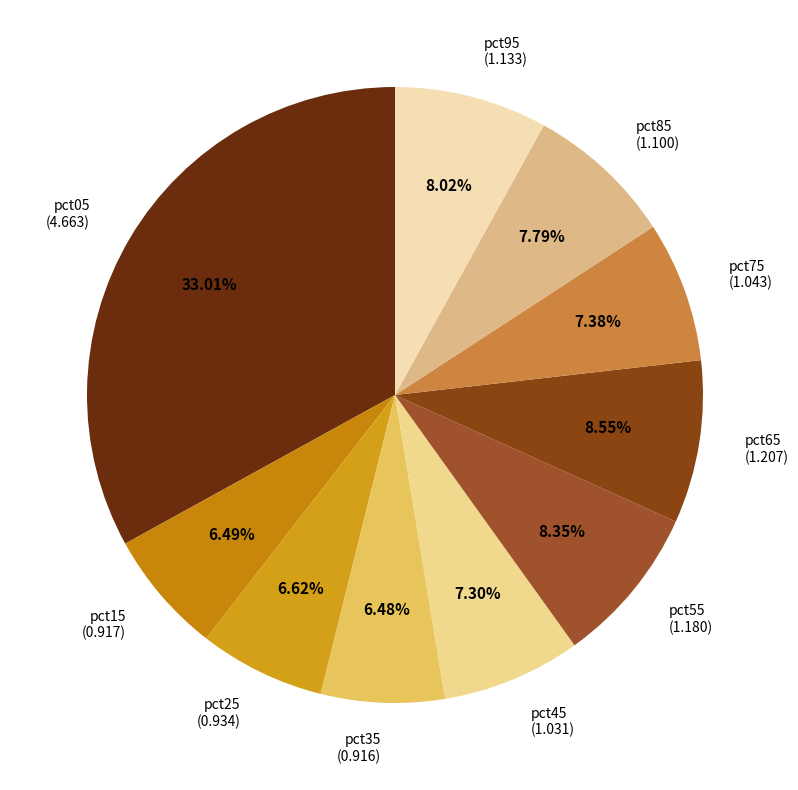

Does pct55 represent more than half of the total?

No